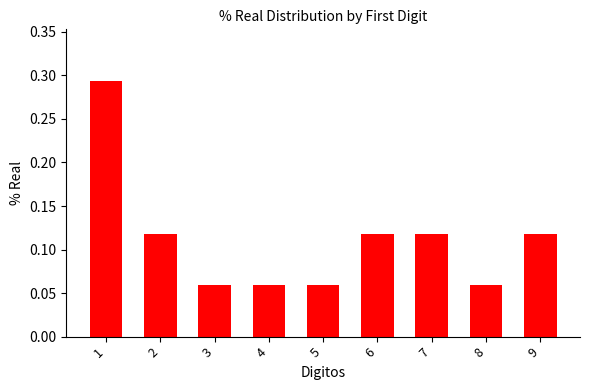

Count the values in the range 0 to 1.

9